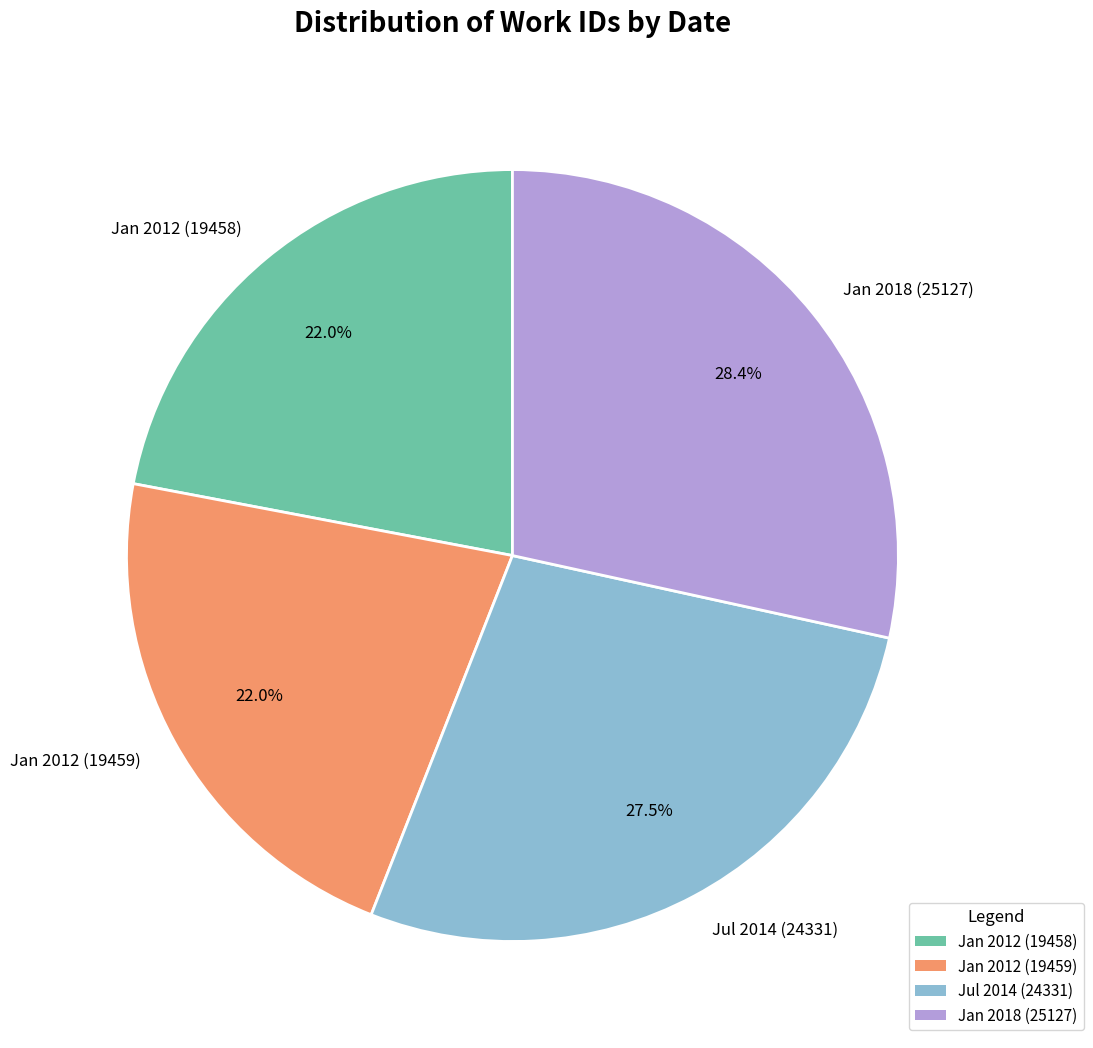

What percentage is NOT represented by Jul 2014 (24331)?

72.5%